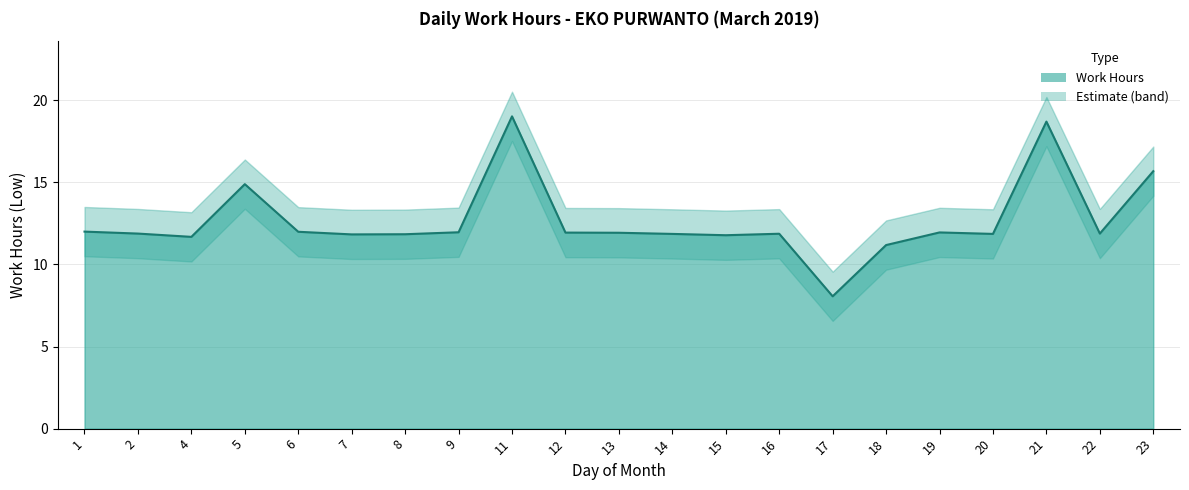

Reading left to right, extract all data points from this chart.

12.0	11.9	11.7	14.9	12.0	11.8	11.8	12.0	19.0	11.9	11.9	11.9	11.8	11.9	8.1	11.2	11.9	11.9	18.7	11.9	15.7